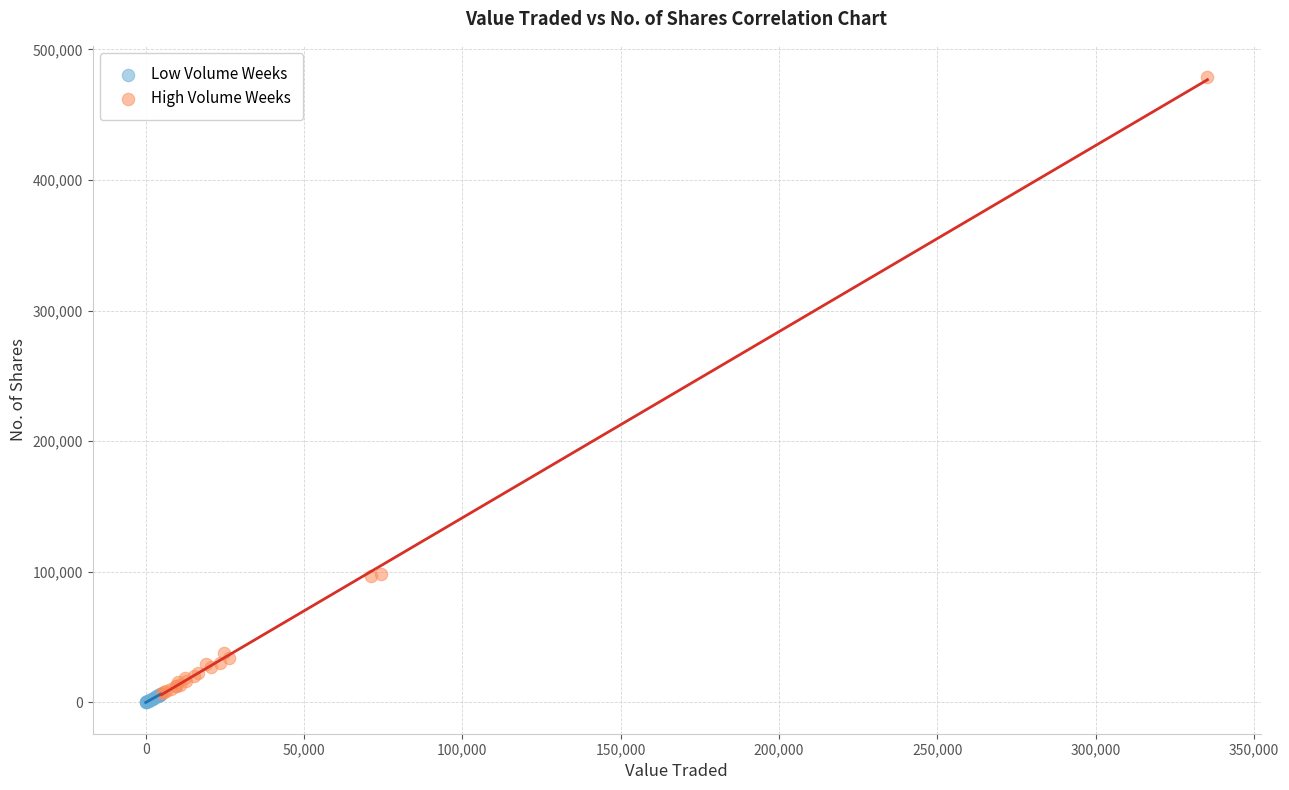

Which series has the largest Y range (max minus min)?

High Volume Weeks